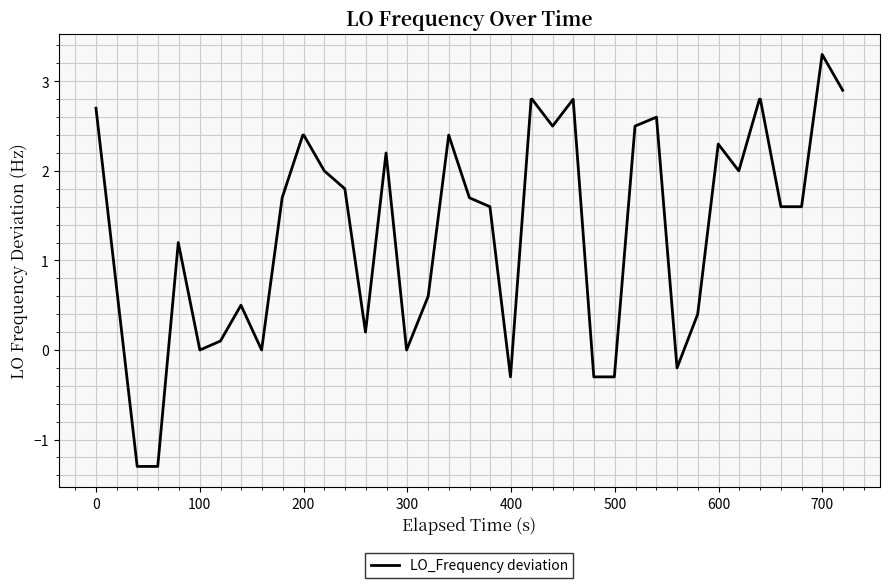

What is the minimum value shown in the chart?

-1.3